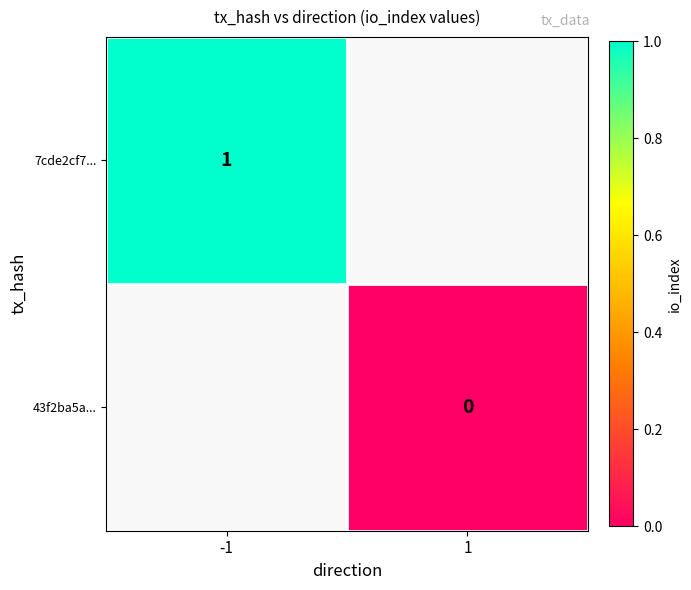

The value of 7cde2cf7... at -1 is 0. True or false?

False